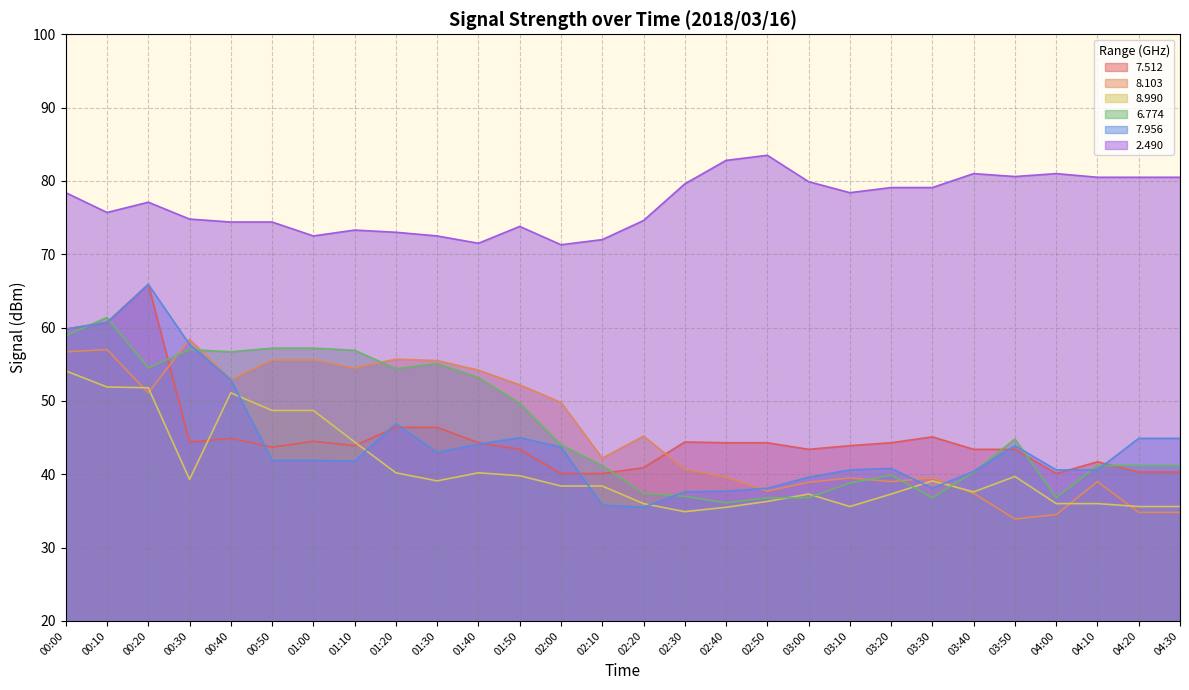

The   6.774 series shows 9.4 at 02:10. True or false?

False